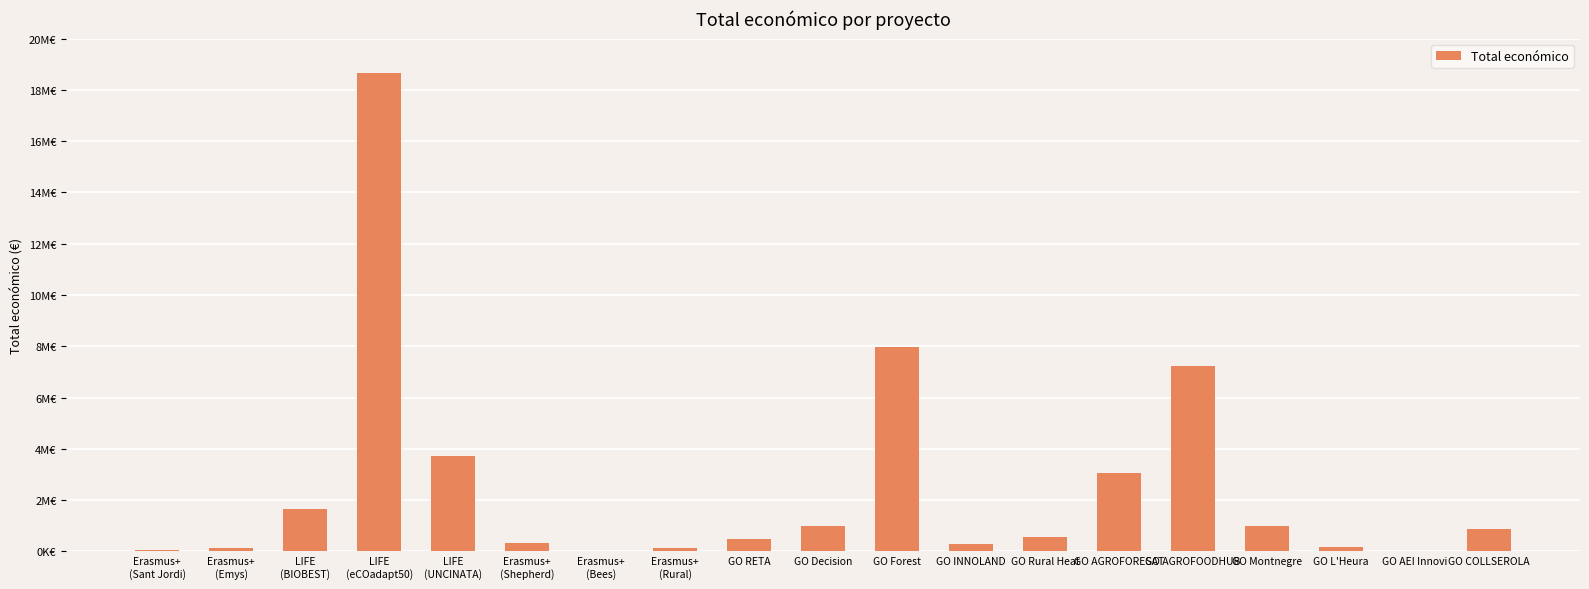

Rank the categories by value from lowest to highest.

GO AEI Innovi, Erasmus+
(Bees), Erasmus+
(Sant Jordi), Erasmus+
(Rural), Erasmus+
(Emys), GO L'Heura, GO INNOLAND, Erasmus+
(Shepherd), GO RETA, GO Rural Heat, GO COLLSEROLA, GO Decision, GO Montnegre, LIFE
(BIOBEST), GO AGROFORESAT, LIFE
(UNCINATA), GO AGROFOODHUB, GO Forest, LIFE
(eCOadapt50)